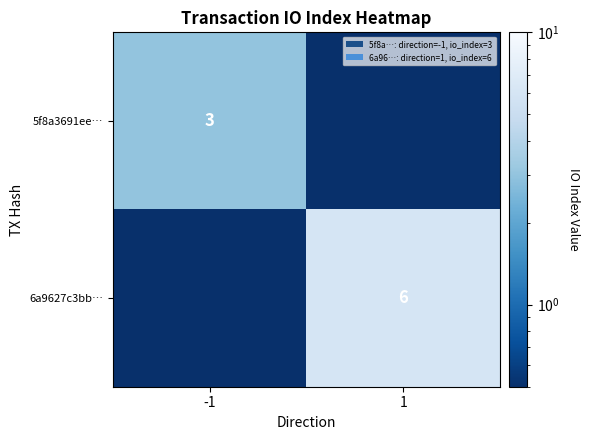

The 6a9627c3bb… series shows 6.0 at 1. True or false?

True